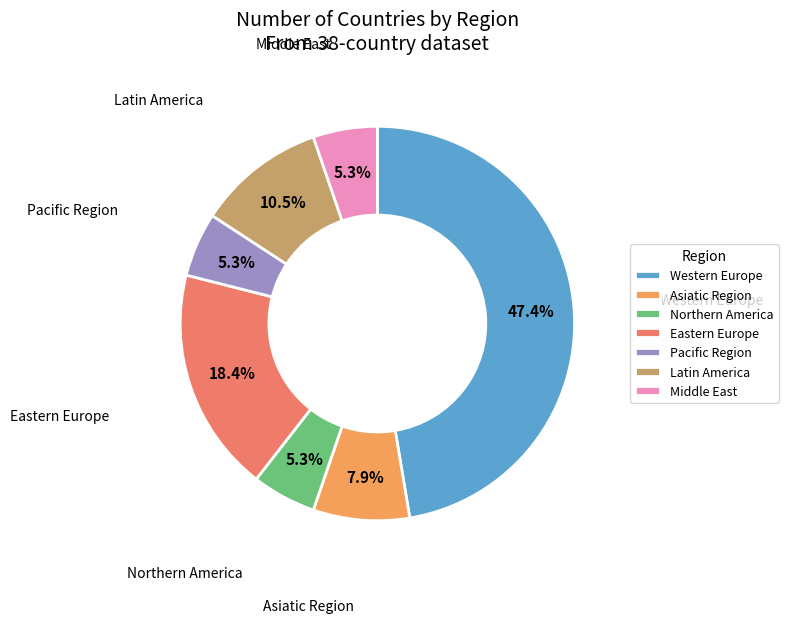

To the nearest percent, what portion does Northern America represent?

5%